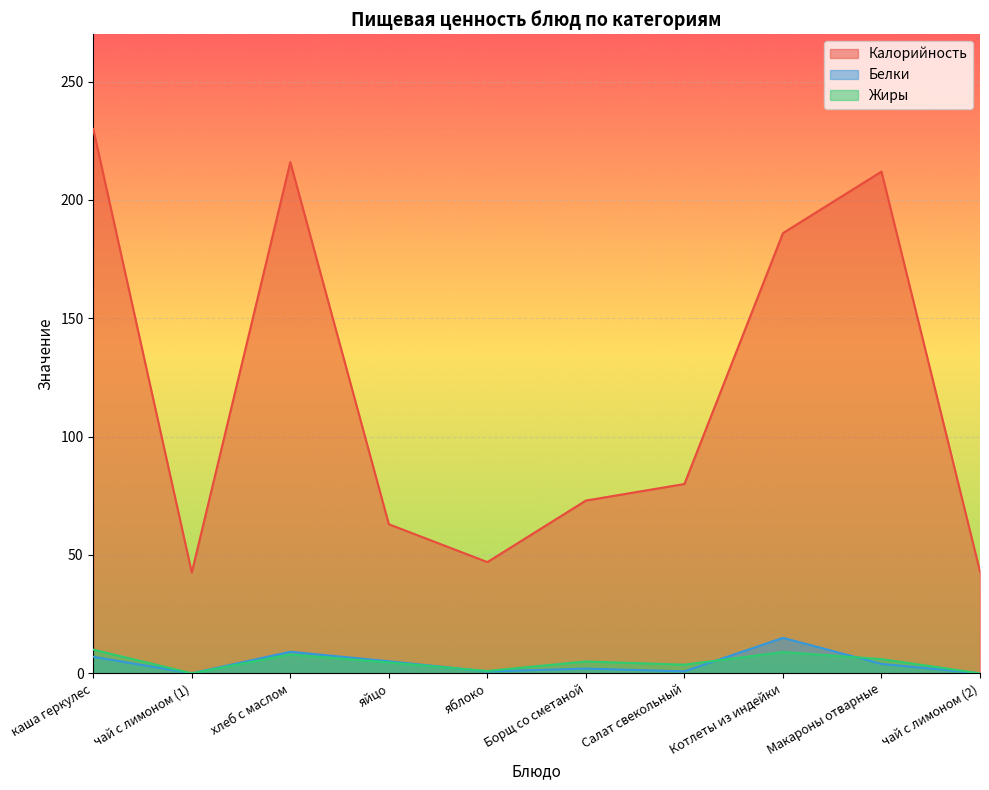

Where is Калорийность nearest to the value 136?

Котлеты из индейки